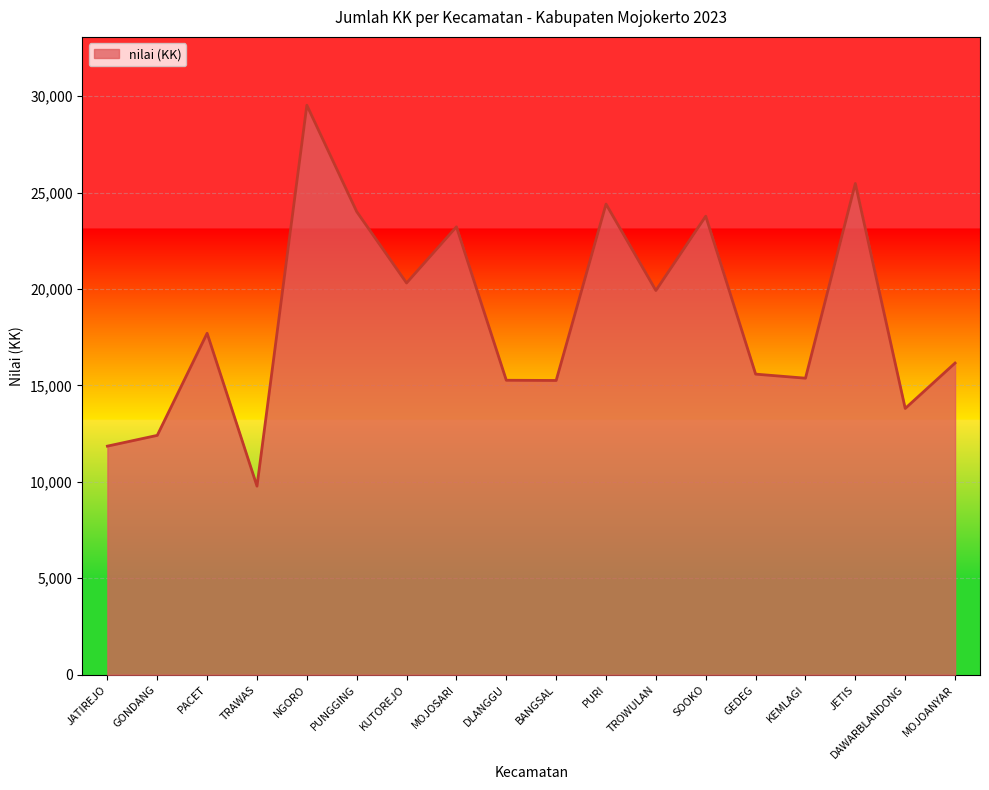

Approximately how many times larger is the value at TROWULAN compared to JATIREJO?

1.7